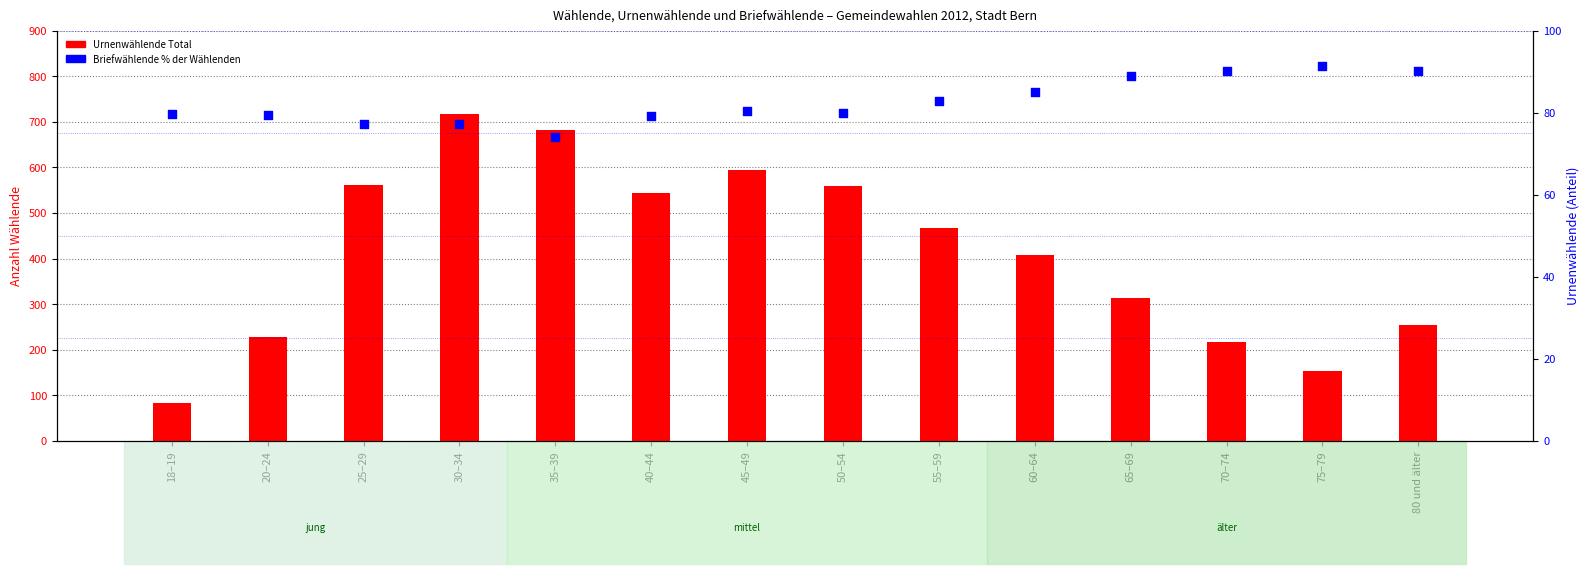

At how many categories does at least one series exceed 384?

8